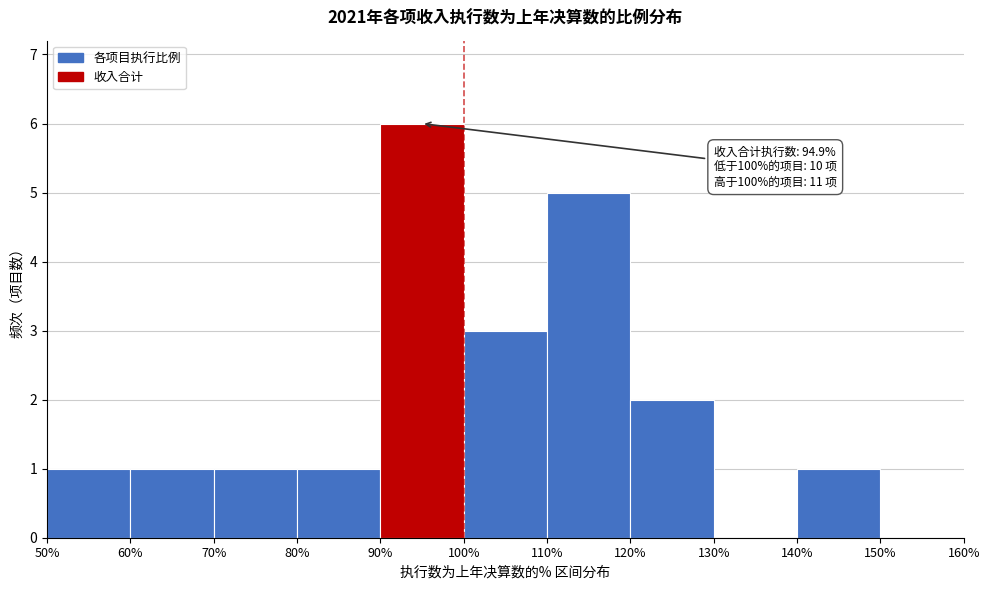

Over which range of the x-axis is the bar tallest?

90% to 100%